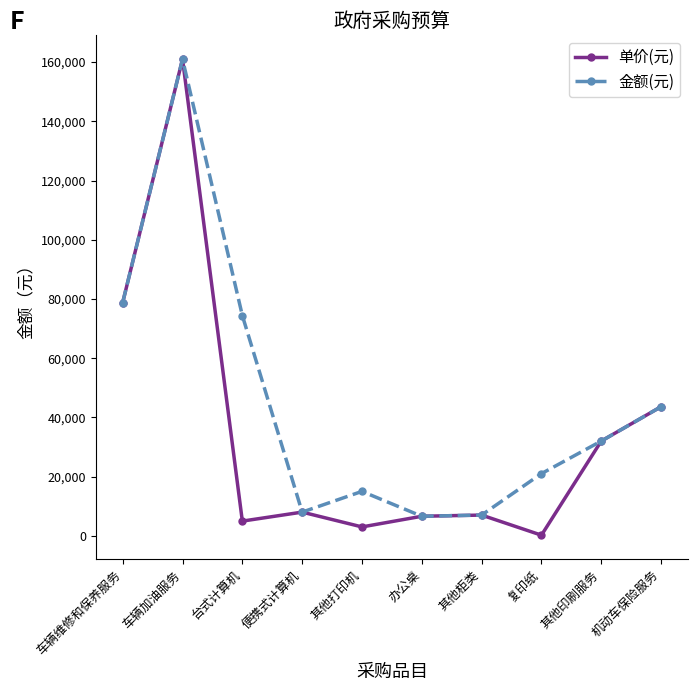

At which label does 单价(元) reach its minimum?

复印纸